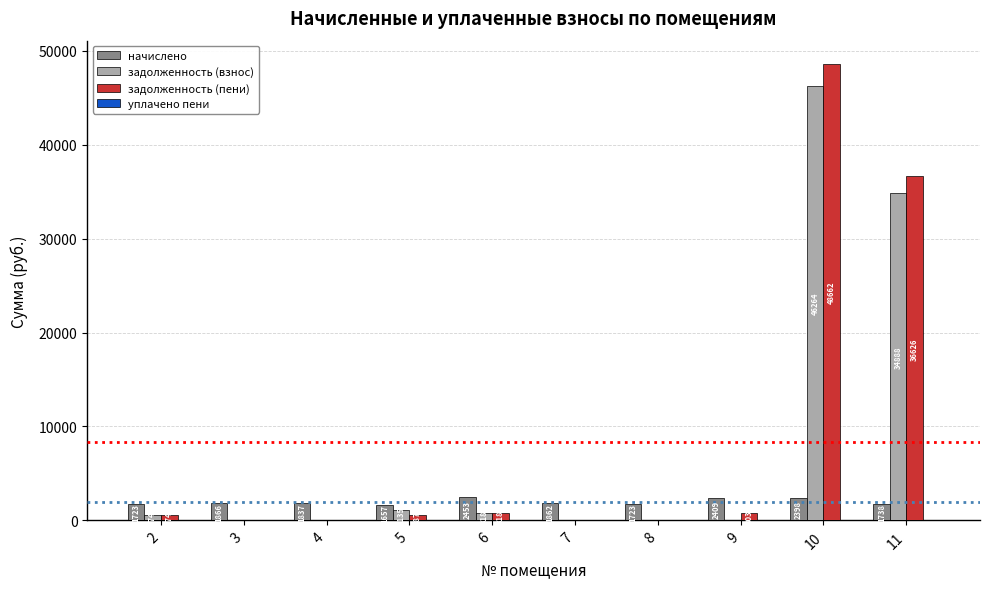

What is the greatest value displayed?

48661.9